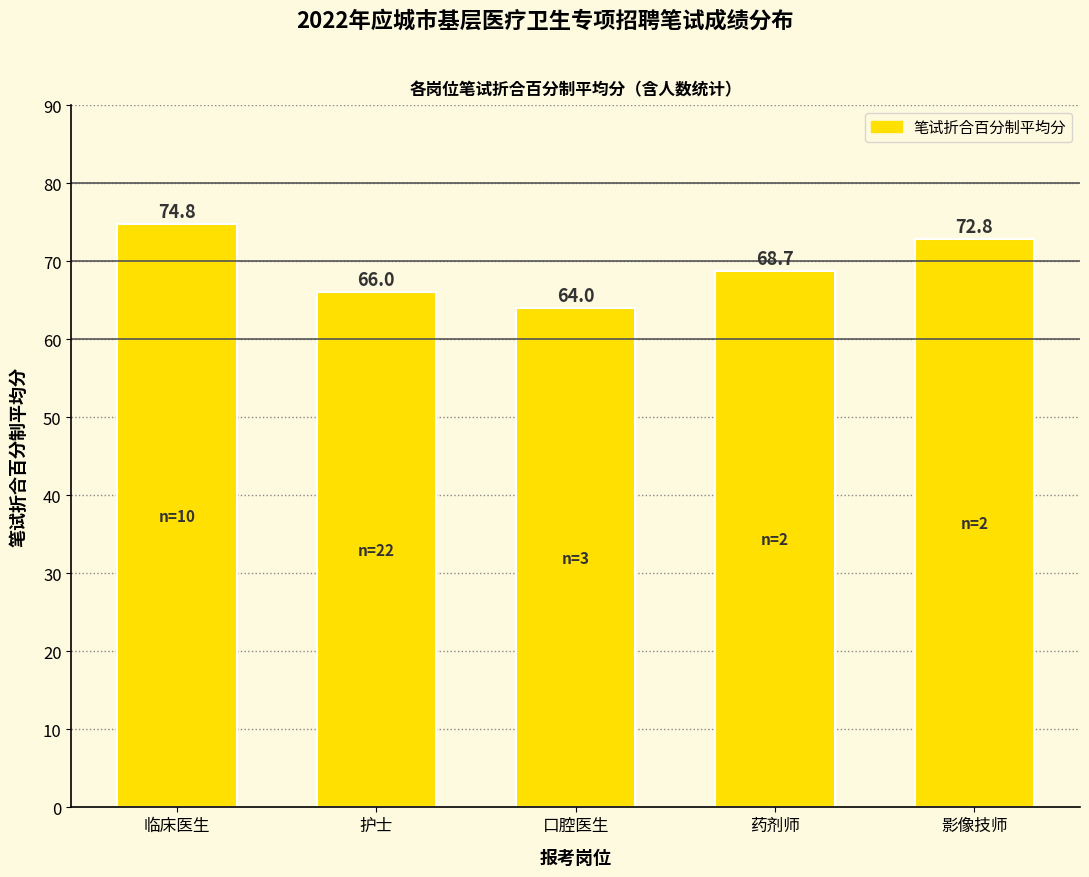

List the labels in order of value, largest first.

临床医生, 影像技师, 药剂师, 护士, 口腔医生